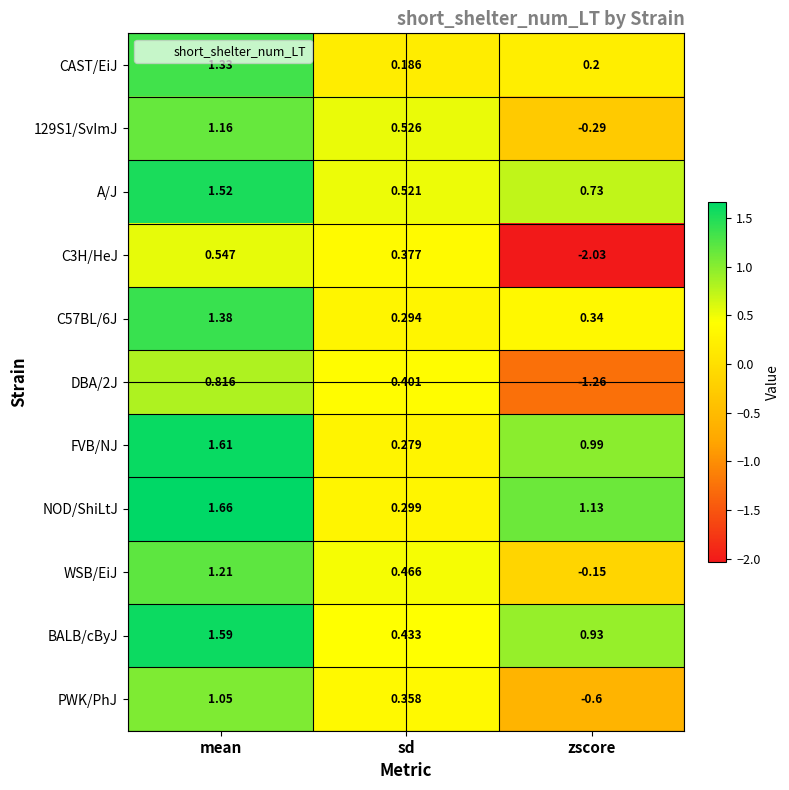

Which category has the highest value across all series?

mean